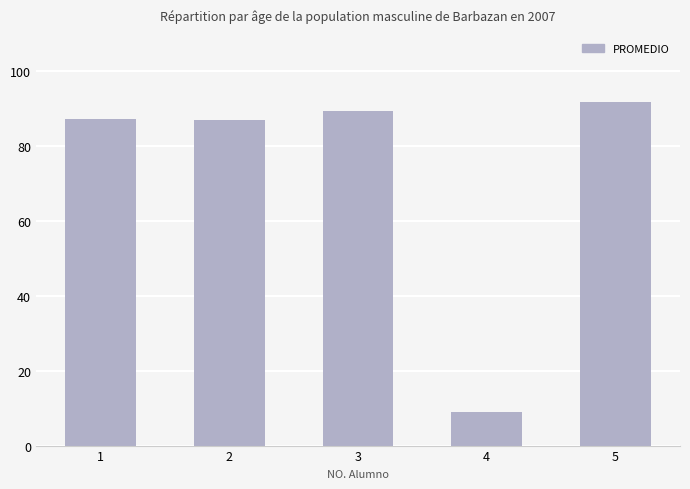

What is the sum of all values?

364.6